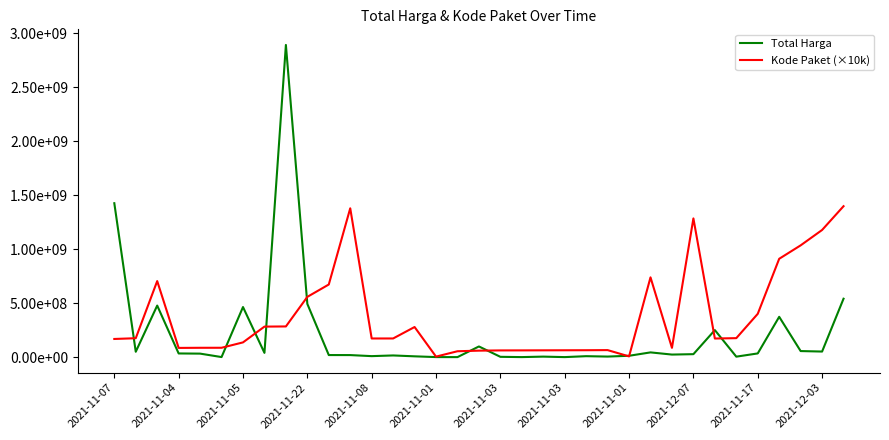

True or false: Total Harga and Kode Paket (×10k) cross at least once.

True